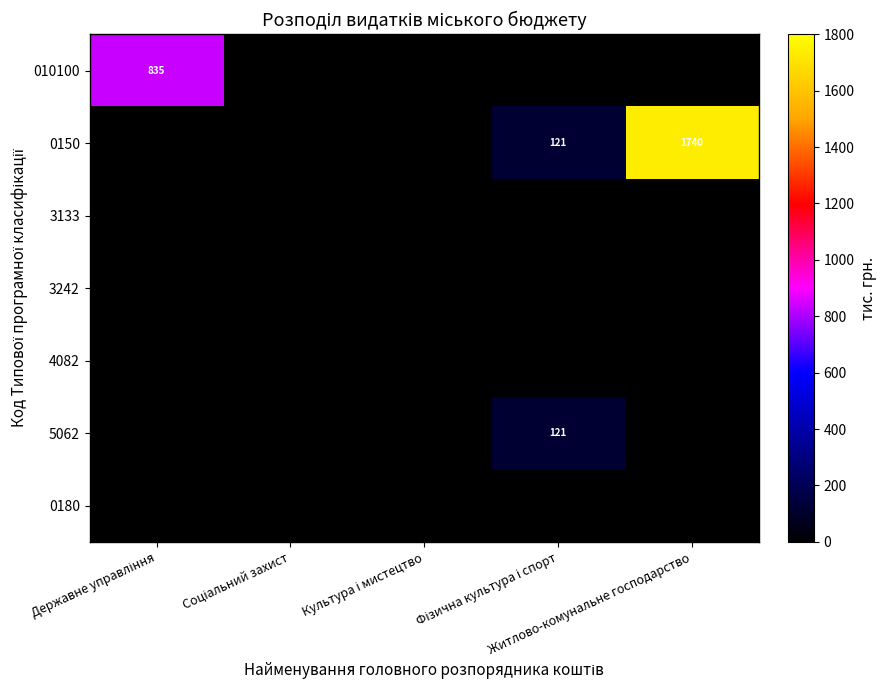

True or false: 4082 has a value of 0.0 at Державне управління.

True